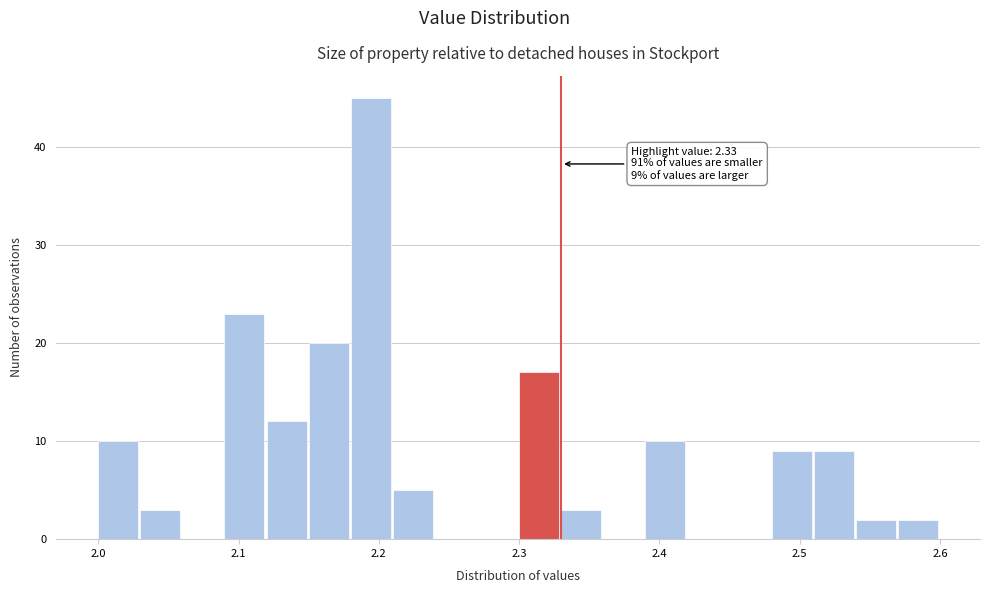

Around what value on the x-axis is the tallest bar? Give the approximate position of its centre, as read against the axis.

2.19